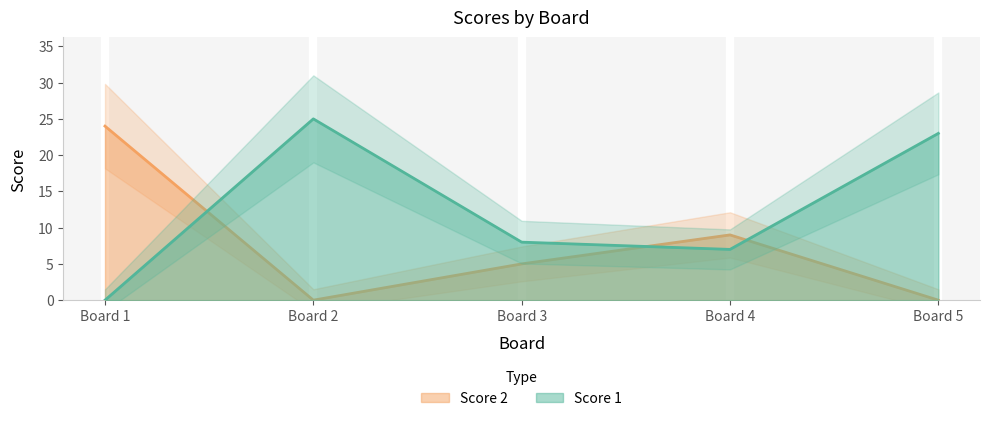

What value does the Score 1 series have at Board 5, to the nearest 10?

20